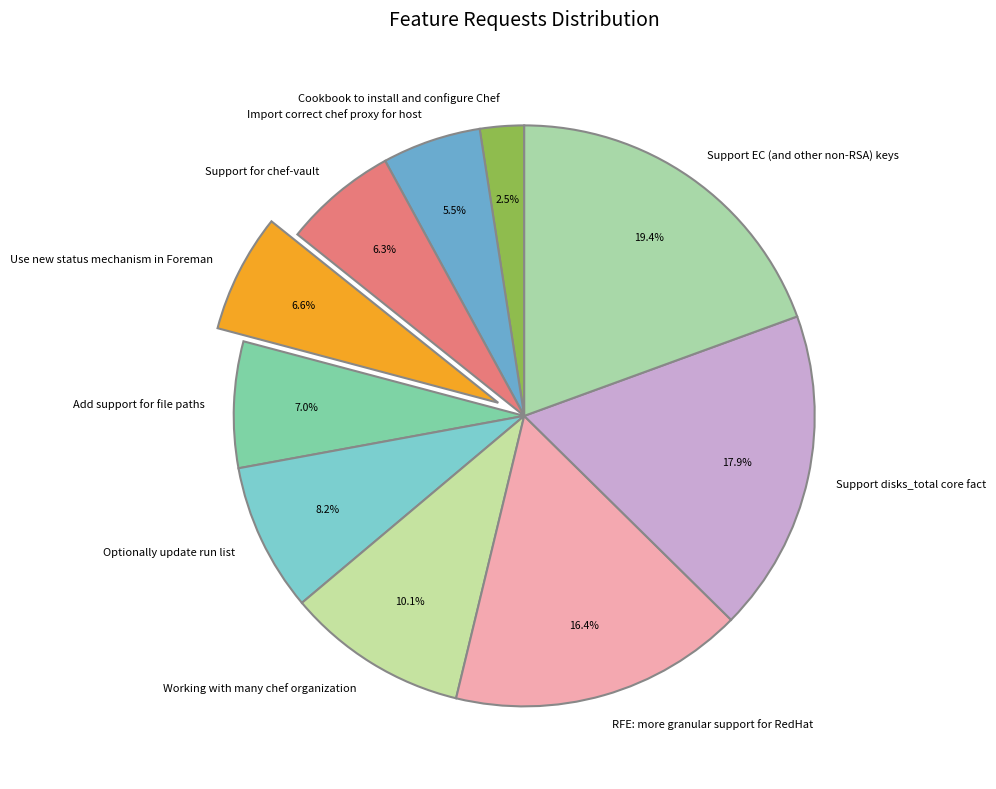

To the nearest percent, what is the average slice percentage?

10%